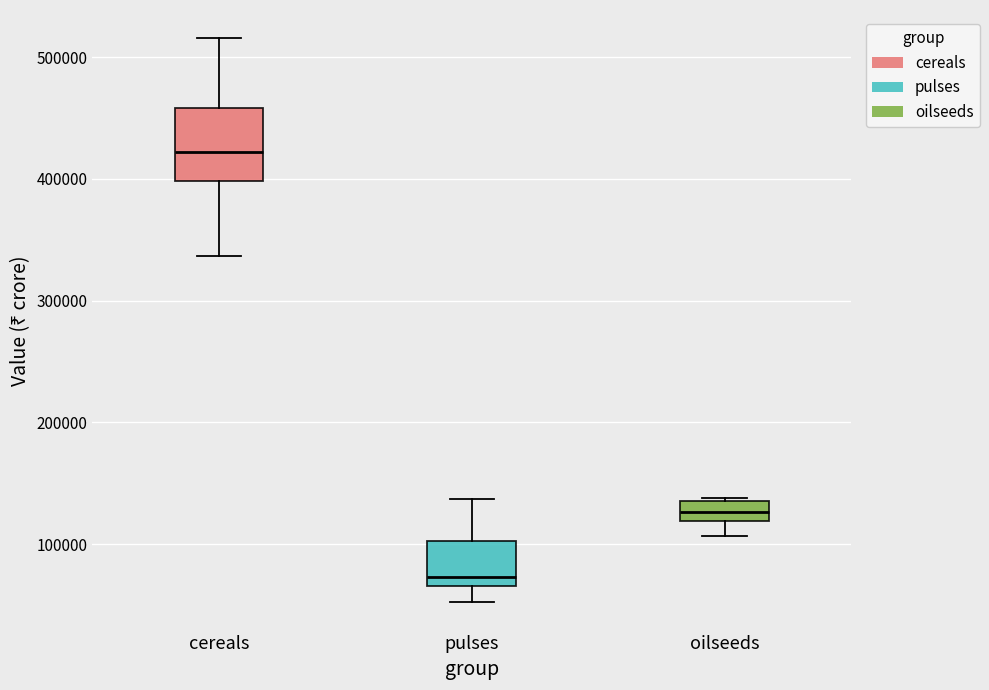

Reading left to right, transcribe this box plot: for each box, give where its median line is, the range the box spans, and where its two whiskers end, as read against the y-axis. The values are not printed on the chart, so give them approximately, as read against the axis.

cereals: median 420000, box 400000 to 460000, whiskers 340000 to 520000
pulses: median 70000 (just above the box's lower edge), box 70000 to 100000, whiskers 50000 to 140000
oilseeds: median 130000, box 120000 to 140000, whiskers 110000 to 140000